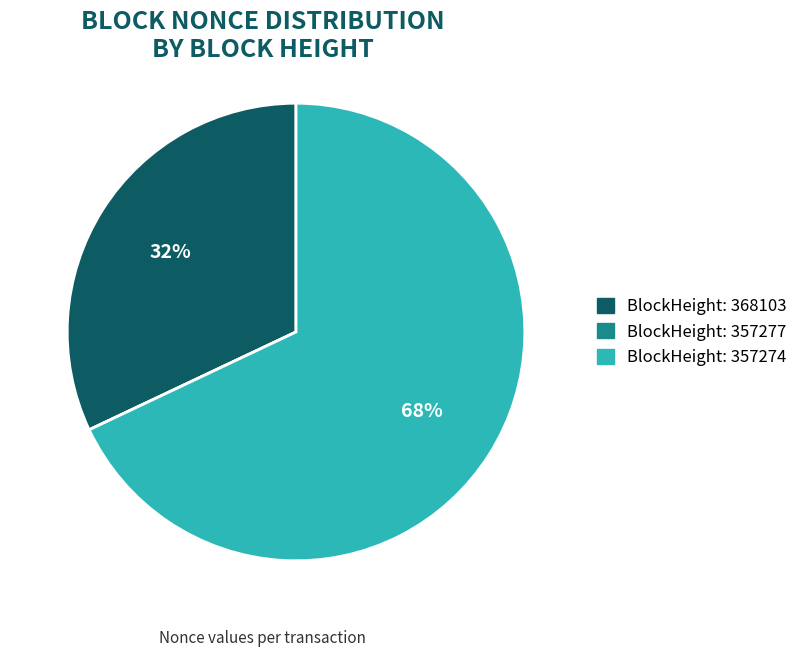

Is there a majority slice in this chart?

Yes